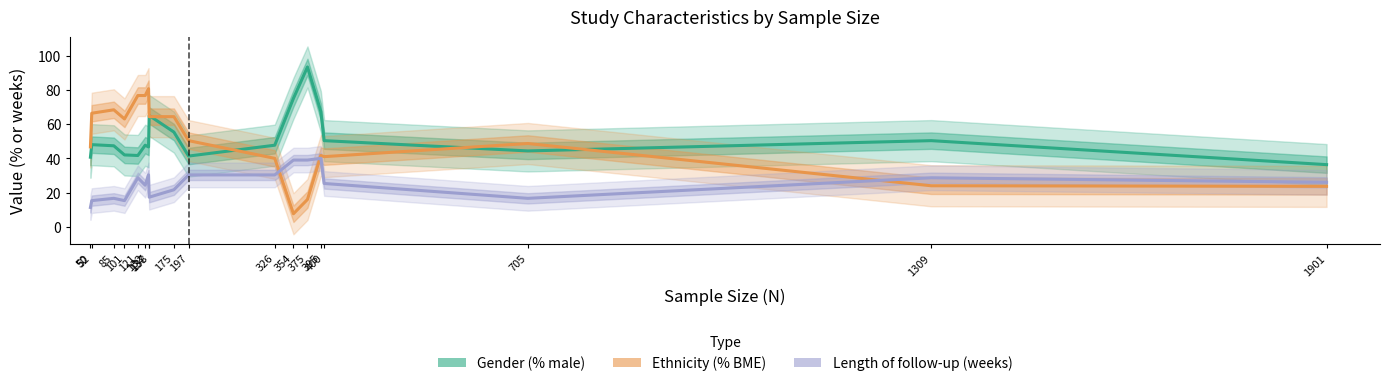

Which has a higher value, 1901 or 400?

400